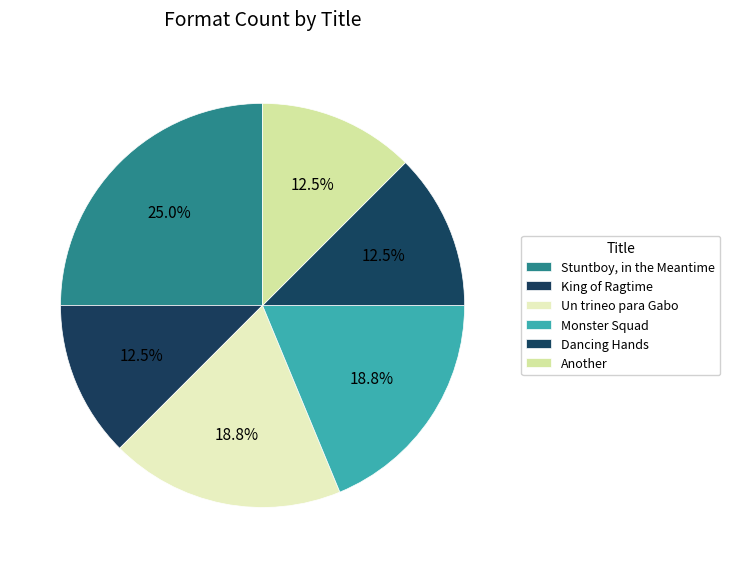

What is the smallest slice in the pie chart?

King of Ragtime